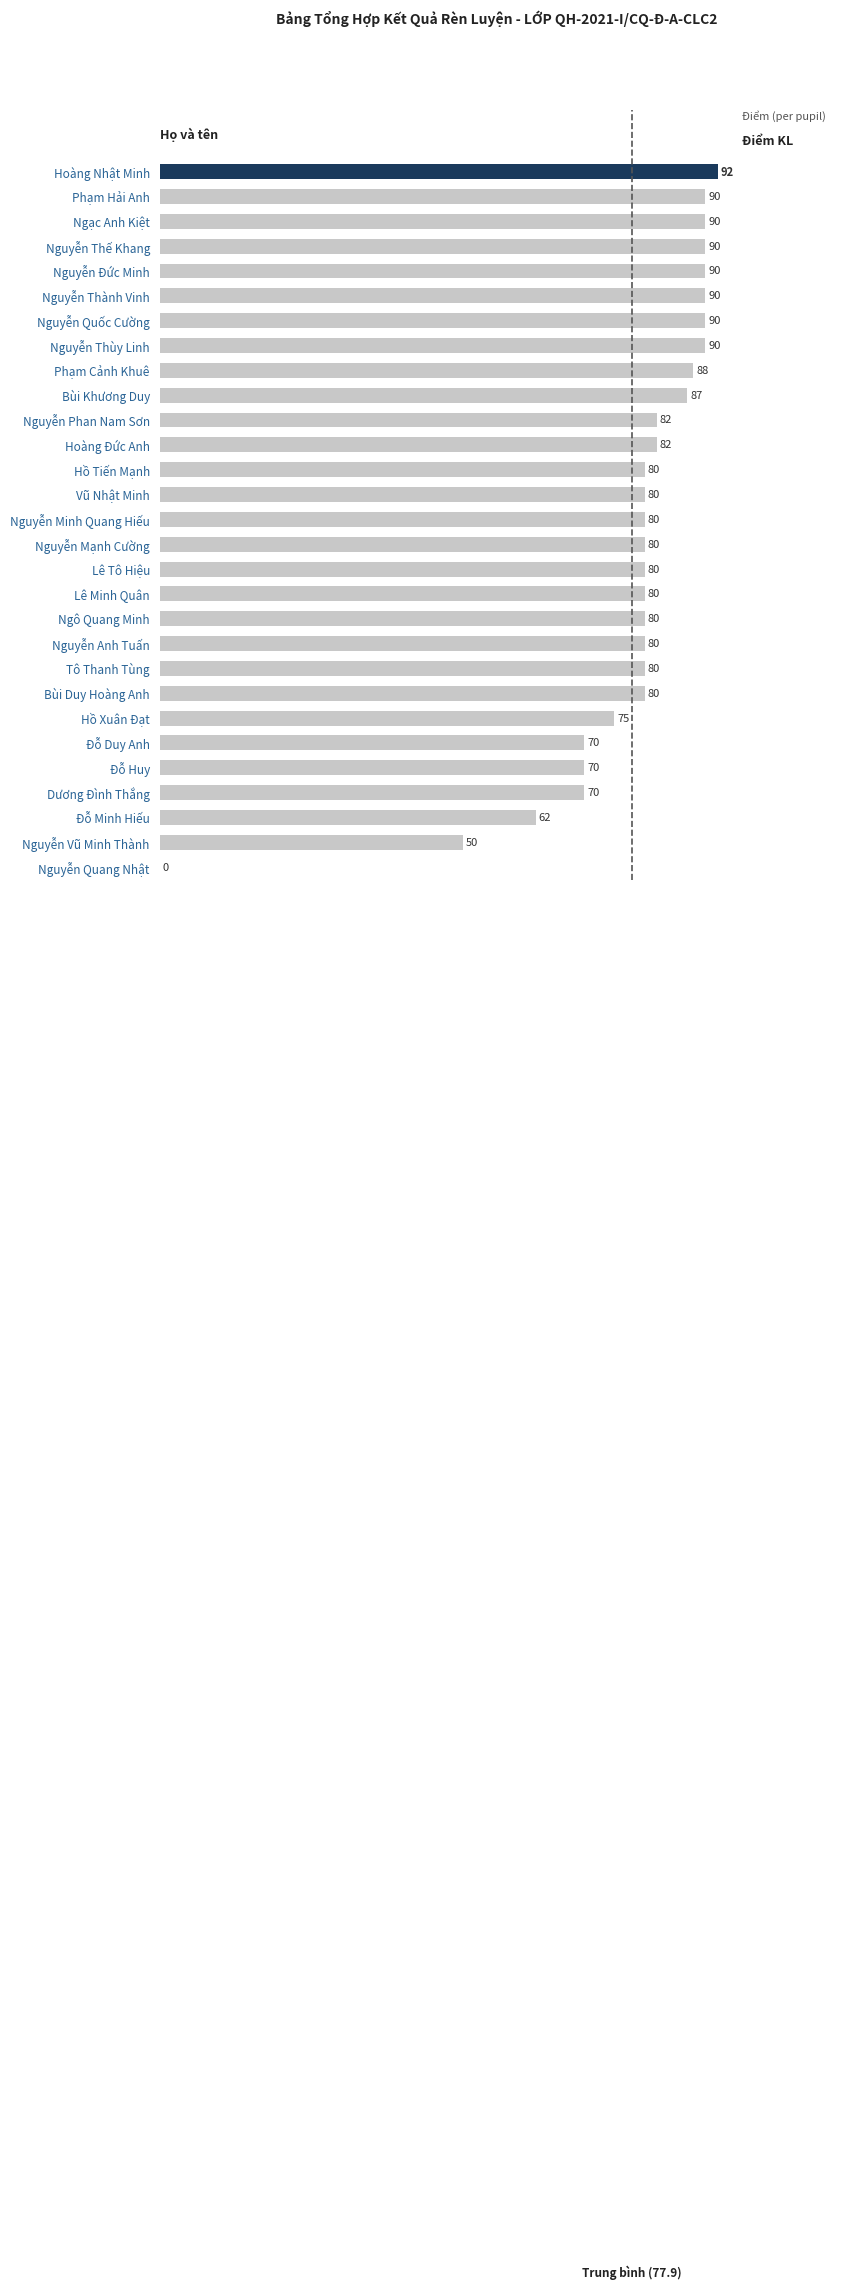

Are the bars horizontal?

Yes